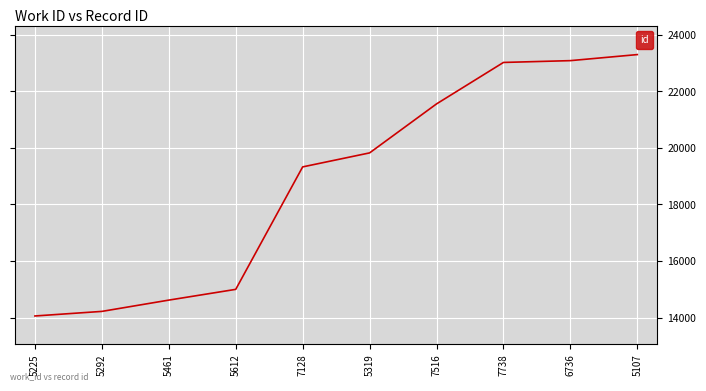

What is the ratio of the value at 5319 to the value at 6736?

0.9